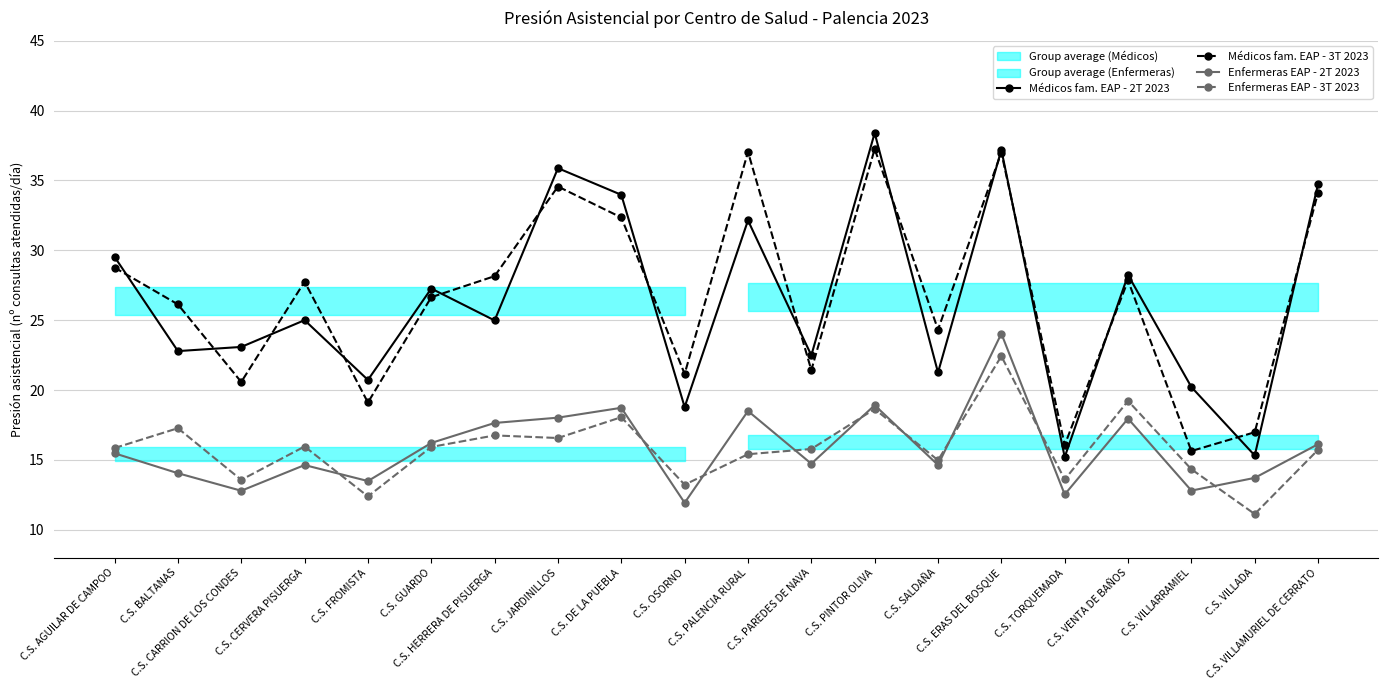

What is the spread (max minus min) of values at C.S. GUARDO?

11.3